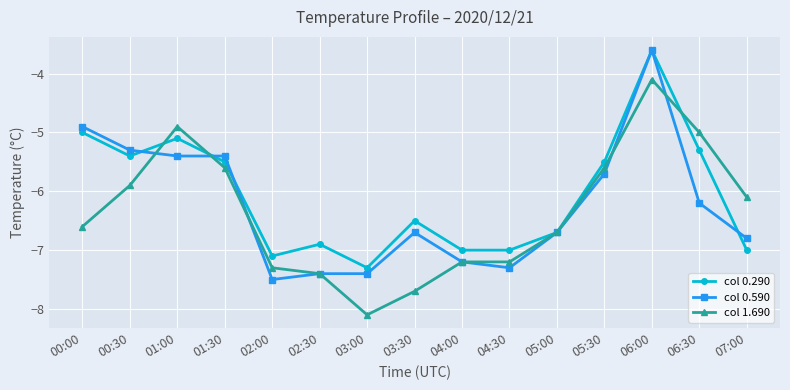

Reading left to right, what are all the values shown in this chart?

col 0.290: 00:00=-5.0	00:30=-5.4	01:00=-5.1	01:30=-5.5	02:00=-7.1	02:30=-6.9	03:00=-7.3	03:30=-6.5	04:00=-7.0	04:30=-7.0	05:00=-6.7	05:30=-5.5	06:00=-3.6	06:30=-5.3	07:00=-7.0
col 0.590: 00:00=-4.9	00:30=-5.3	01:00=-5.4	01:30=-5.4	02:00=-7.5	02:30=-7.4	03:00=-7.4	03:30=-6.7	04:00=-7.2	04:30=-7.3	05:00=-6.7	05:30=-5.7	06:00=-3.6	06:30=-6.2	07:00=-6.8
col 1.690: 00:00=-6.6	00:30=-5.9	01:00=-4.9	01:30=-5.6	02:00=-7.3	02:30=-7.4	03:00=-8.1	03:30=-7.7	04:00=-7.2	04:30=-7.2	05:00=-6.7	05:30=-5.6	06:00=-4.1	06:30=-5.0	07:00=-6.1